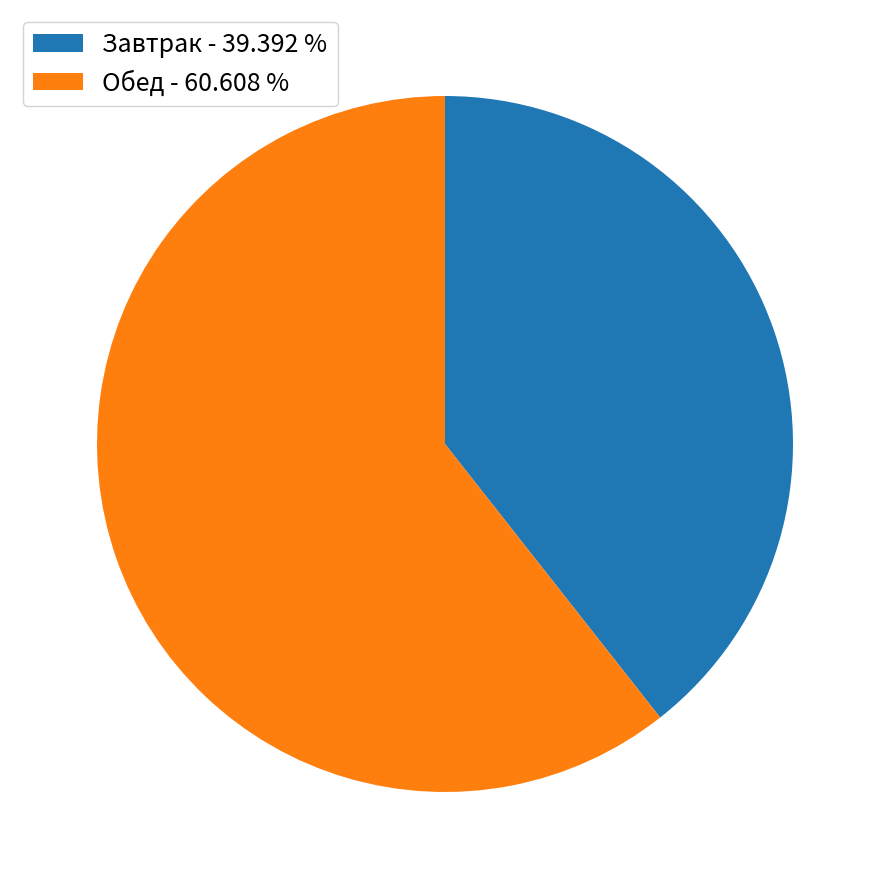

Does Обед account for over 50% of the chart?

Yes